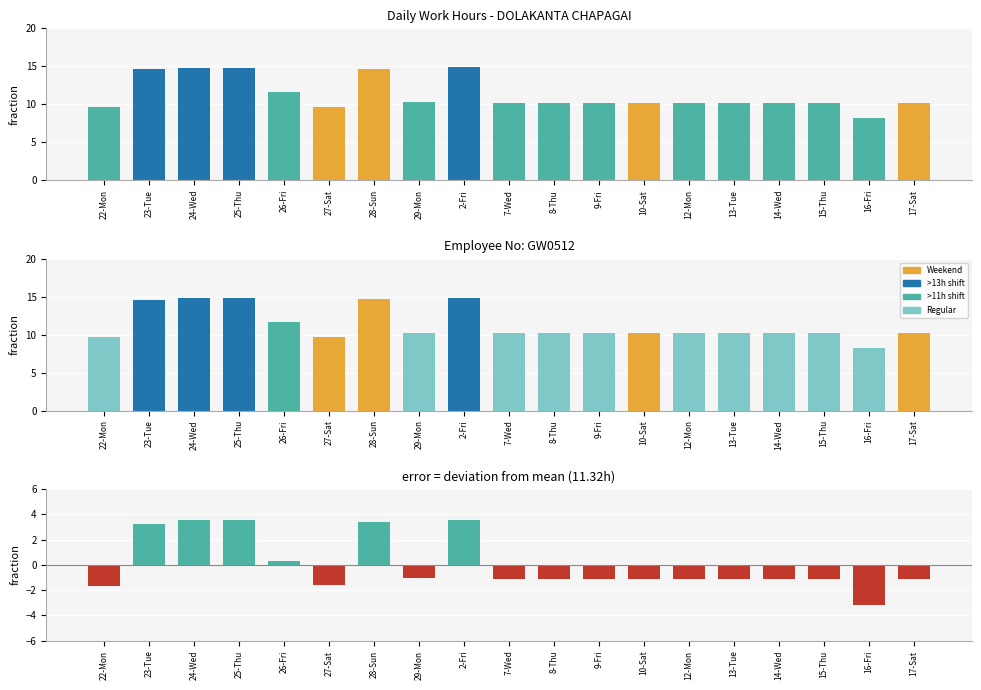

List the labels in order of value, largest first.

2-Fri, 24-Wed, 25-Thu, 28-Sun, 23-Tue, 26-Fri, 29-Mon, 13-Tue, 14-Wed, 17-Sat, 9-Fri, 15-Thu, 12-Mon, 10-Sat, 7-Wed, 8-Thu, 27-Sat, 22-Mon, 16-Fri